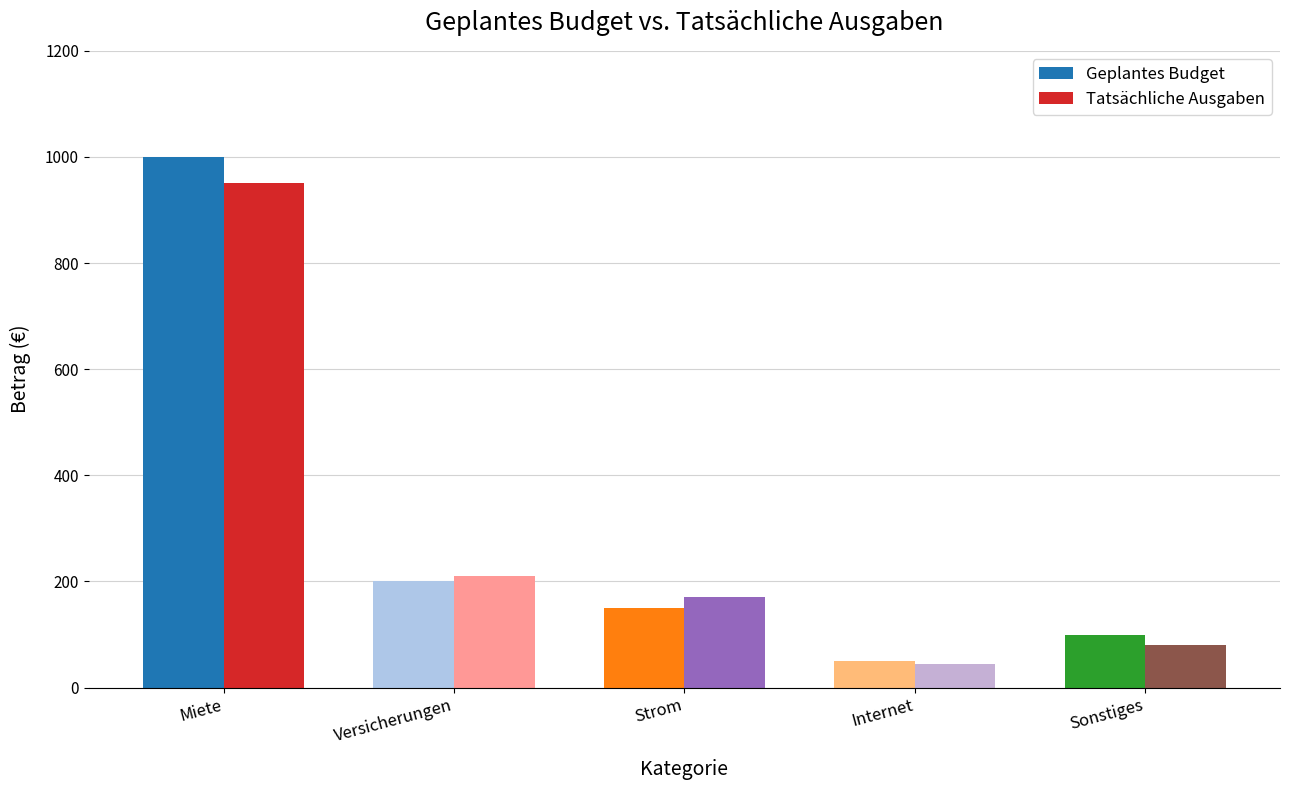

What is the difference between the highest and lowest values at Strom?

20